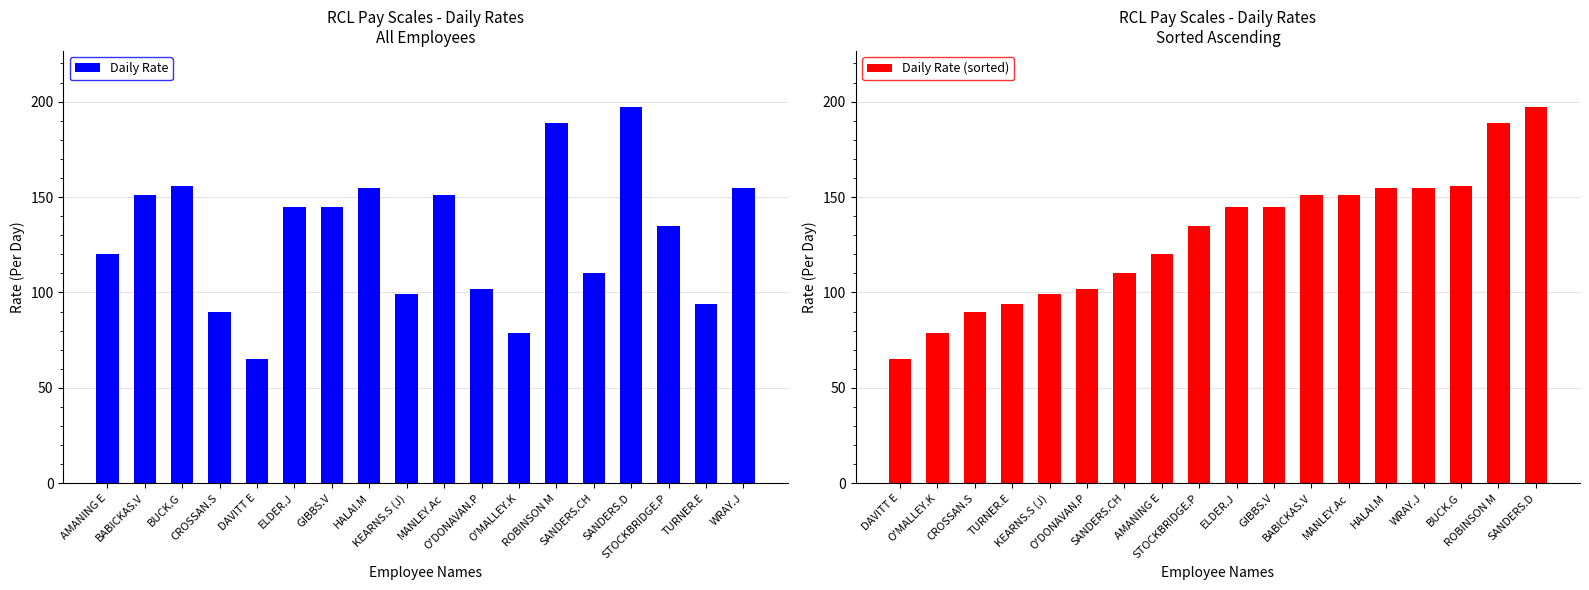

What is the sum of the Daily Rate (sorted) values at GIBBS.V and MANLEY.Ac?

296